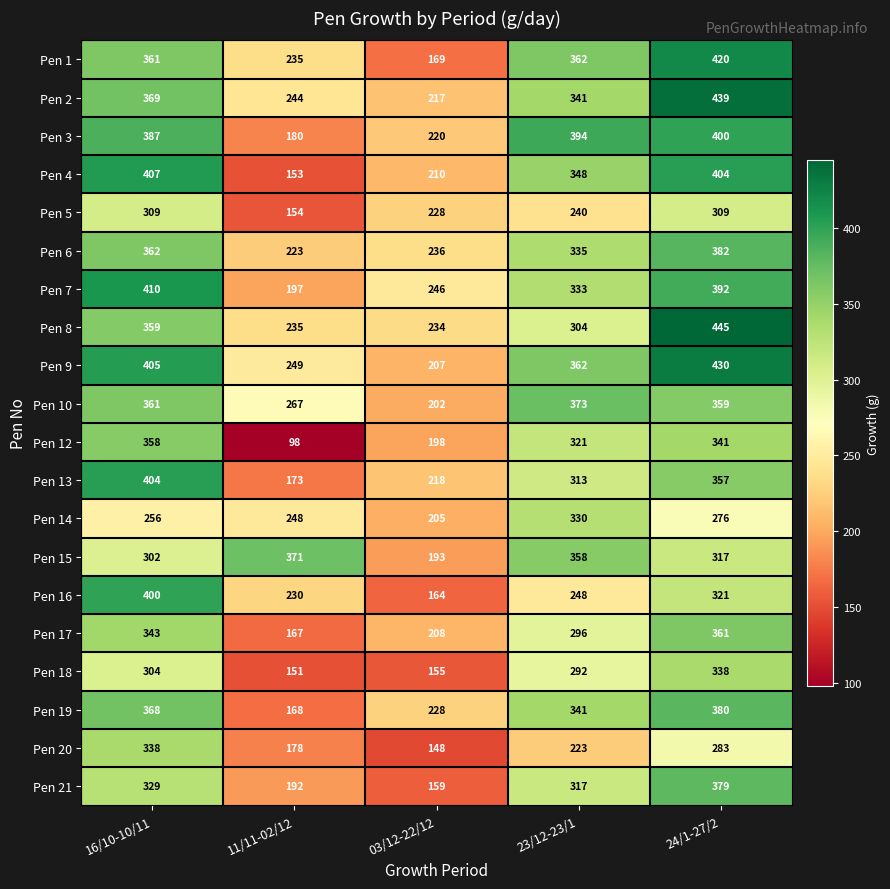

True or false: Pen 1 has a value of 361 at 16/10-10/11.

True